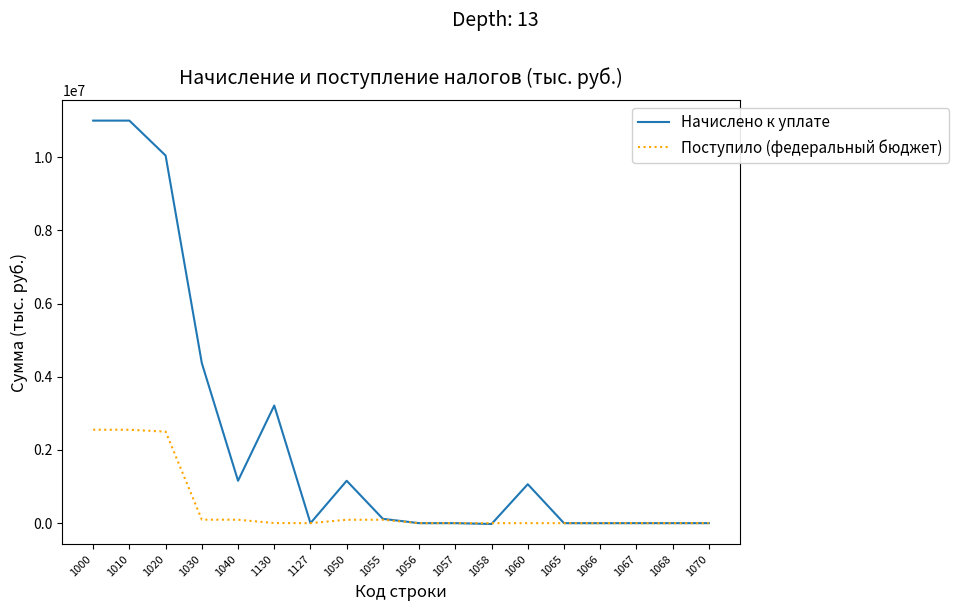

What is the difference between the Поступило (федеральный бюджет) values at 1010 and 1020?

51859